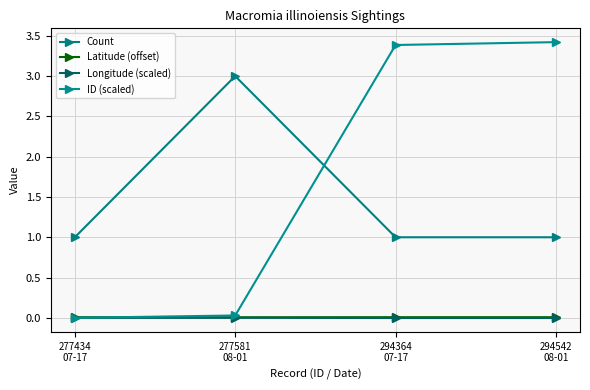

Reading left to right, what are all the values shown in this chart?

Count: 277434
07-17=1.0	277581
08-01=3.0	294364
07-17=1.0	294542
08-01=1.0
Latitude (offset): 277434
07-17=0.0	277581
08-01=0.0	294364
07-17=0.0	294542
08-01=0.0
Longitude (scaled): 277434
07-17=0.0	277581
08-01=0.0	294364
07-17=-0.0	294542
08-01=-0.0
ID (scaled): 277434
07-17=0.0	277581
08-01=0.0	294364
07-17=3.4	294542
08-01=3.4